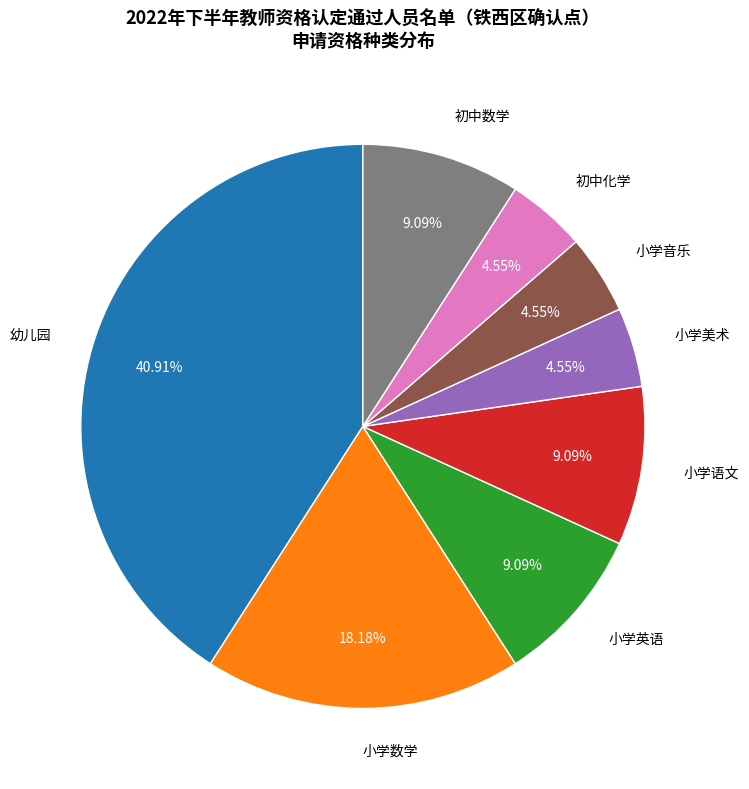

Is there any slice that represents more than half of the pie?

No